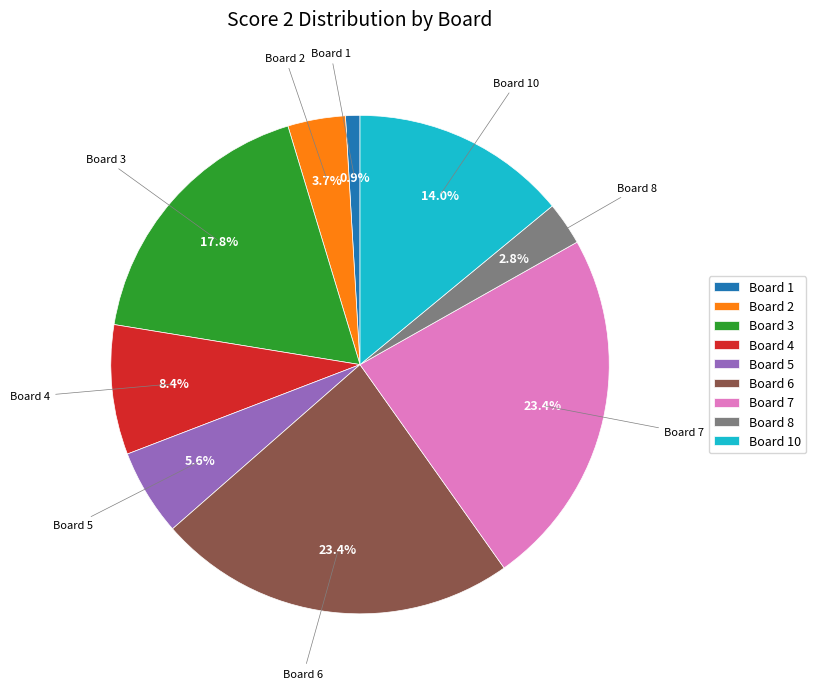

Count the number of slices in the pie.

9